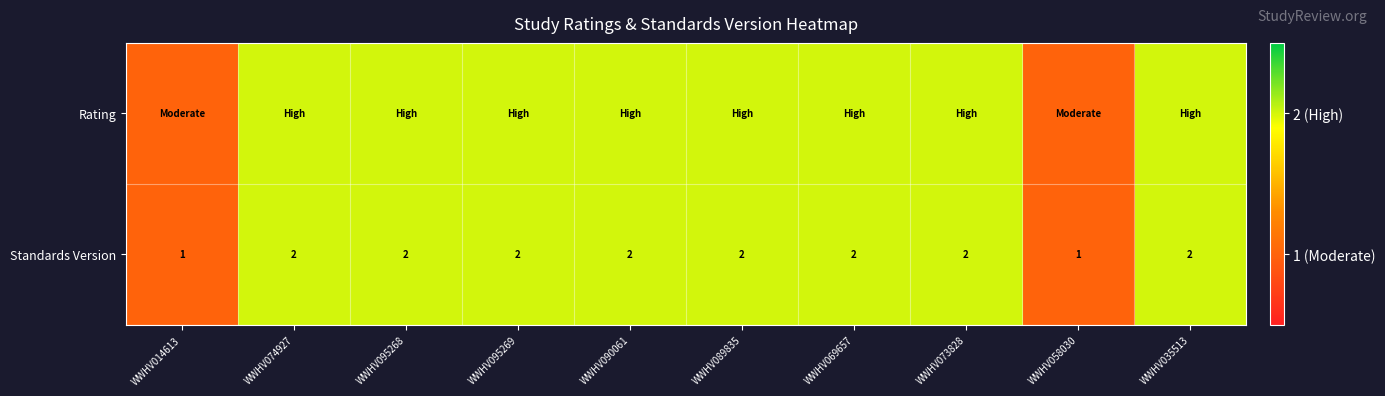

What is the sum of all Standards Version values?

18